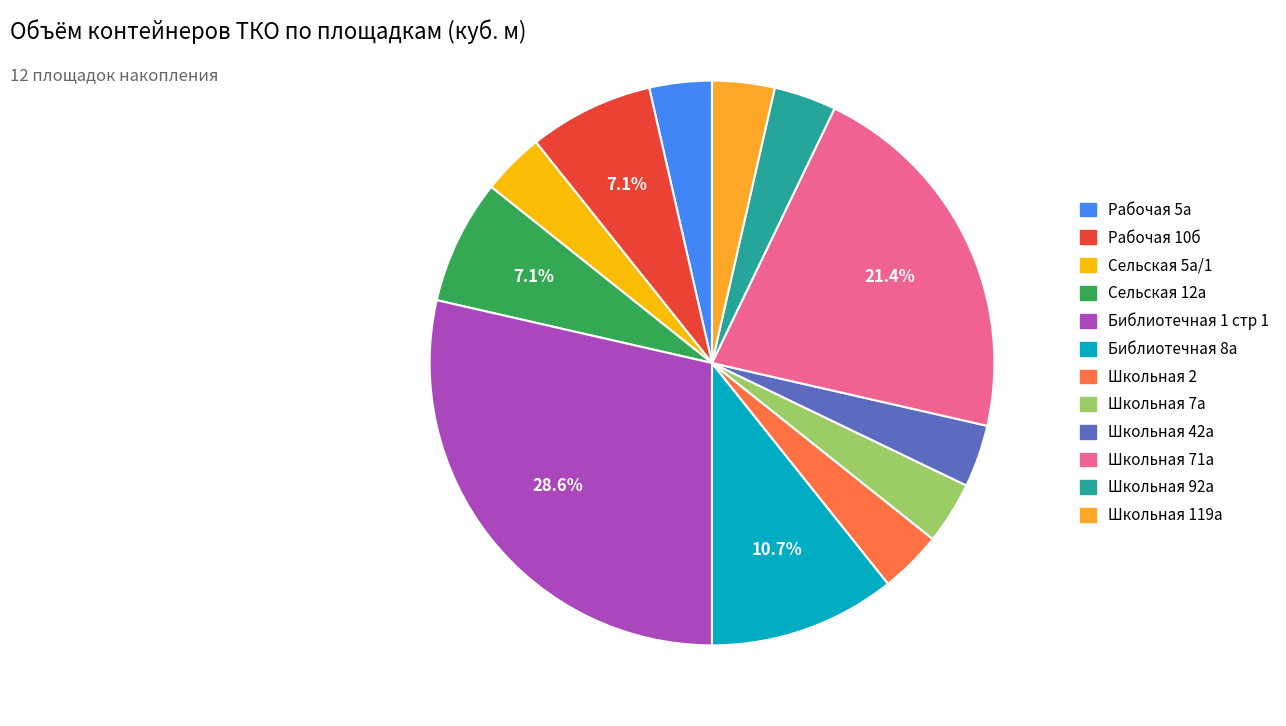

Do Рабочая 10б and Школьная 7а together represent more than half of the pie?

No